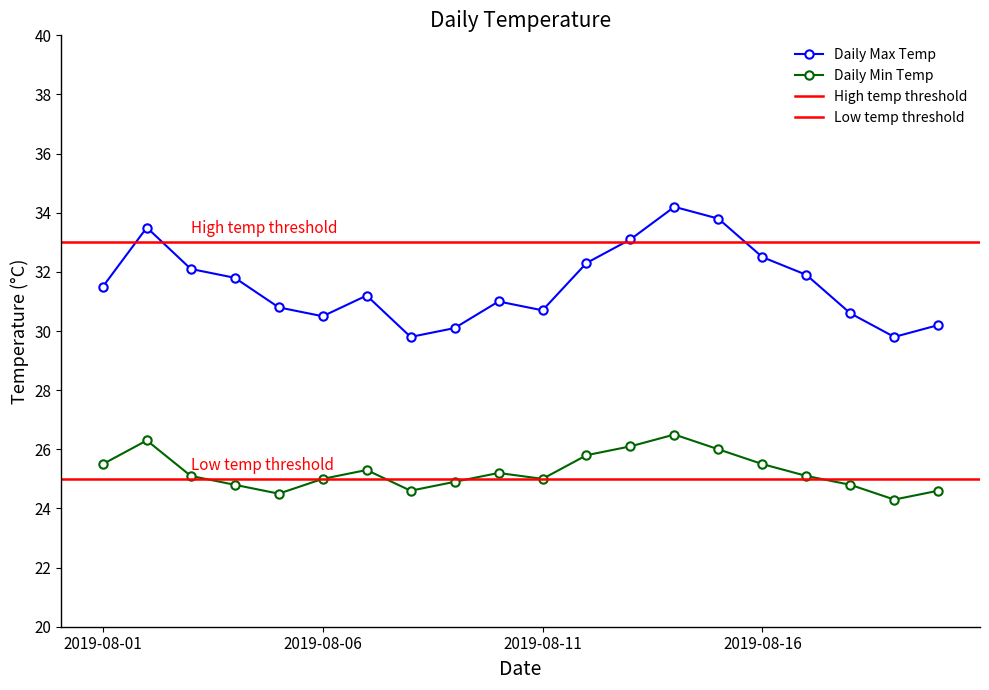

Reading left to right, extract all data points from this chart.

Daily Max Temp: 2019-08-01=31.5	2019-08-02=33.5	2019-08-03=32.1	2019-08-04=31.8	2019-08-05=30.8	2019-08-06=30.5	2019-08-07=31.2	2019-08-08=29.8	2019-08-09=30.1	2019-08-10=31.0	2019-08-11=30.7	2019-08-12=32.3	2019-08-13=33.1	2019-08-14=34.2	2019-08-15=33.8	2019-08-16=32.5	2019-08-17=31.9	2019-08-18=30.6	2019-08-19=29.8	2019-08-20=30.2
Daily Min Temp: 2019-08-01=25.5	2019-08-02=26.3	2019-08-03=25.1	2019-08-04=24.8	2019-08-05=24.5	2019-08-06=25.0	2019-08-07=25.3	2019-08-08=24.6	2019-08-09=24.9	2019-08-10=25.2	2019-08-11=25.0	2019-08-12=25.8	2019-08-13=26.1	2019-08-14=26.5	2019-08-15=26.0	2019-08-16=25.5	2019-08-17=25.1	2019-08-18=24.8	2019-08-19=24.3	2019-08-20=24.6